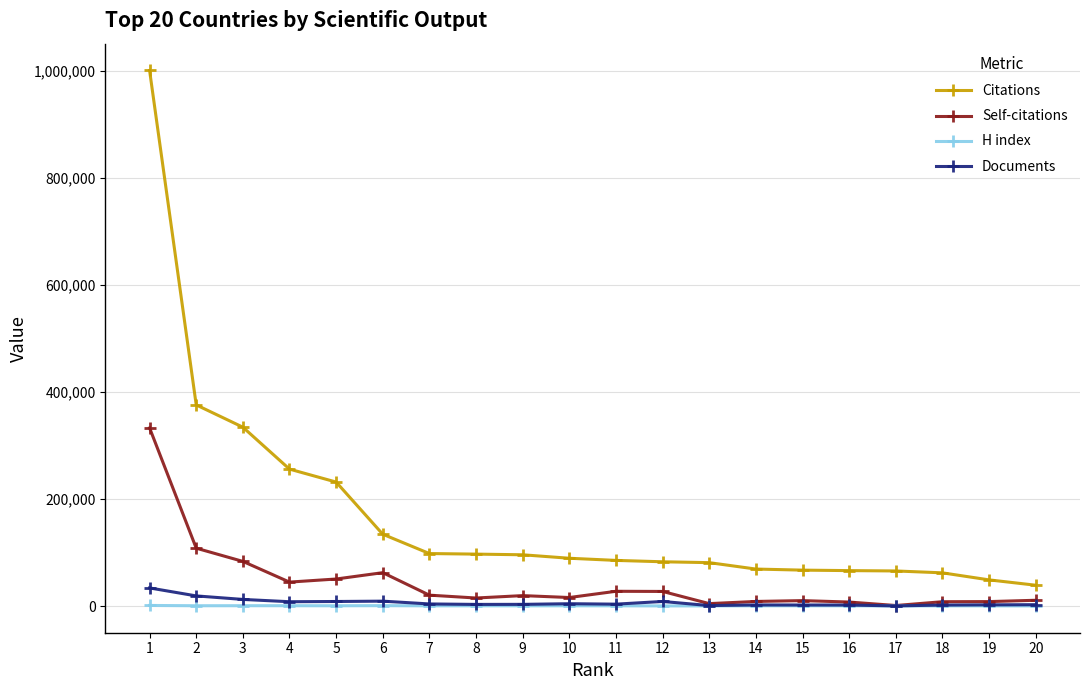

List the series in order of their peak value, highest first.

Citations, Self-citations, Documents, H index